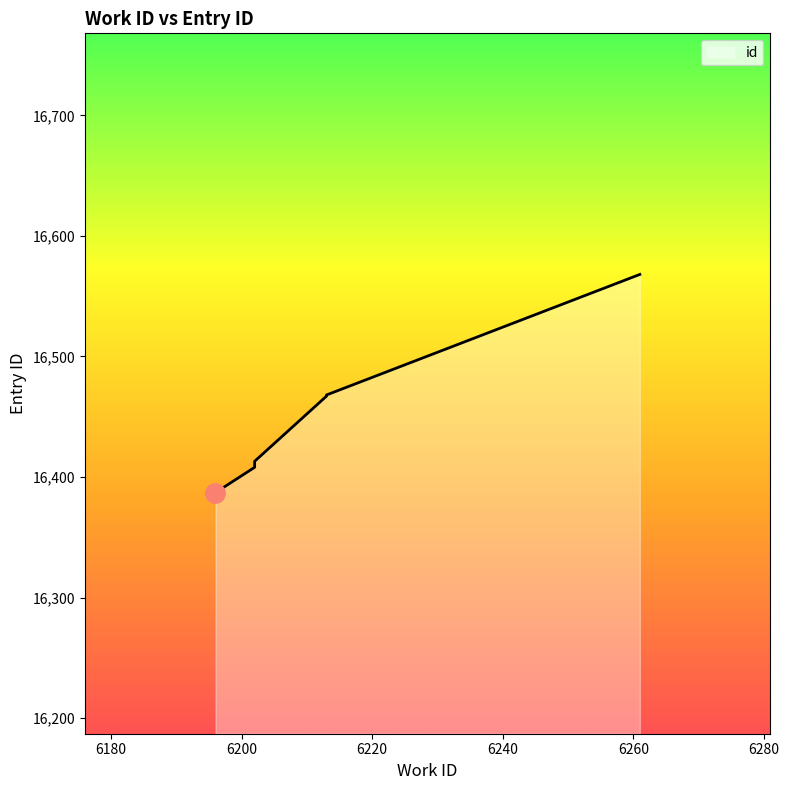

At which label is the value closest to 16477?

6213